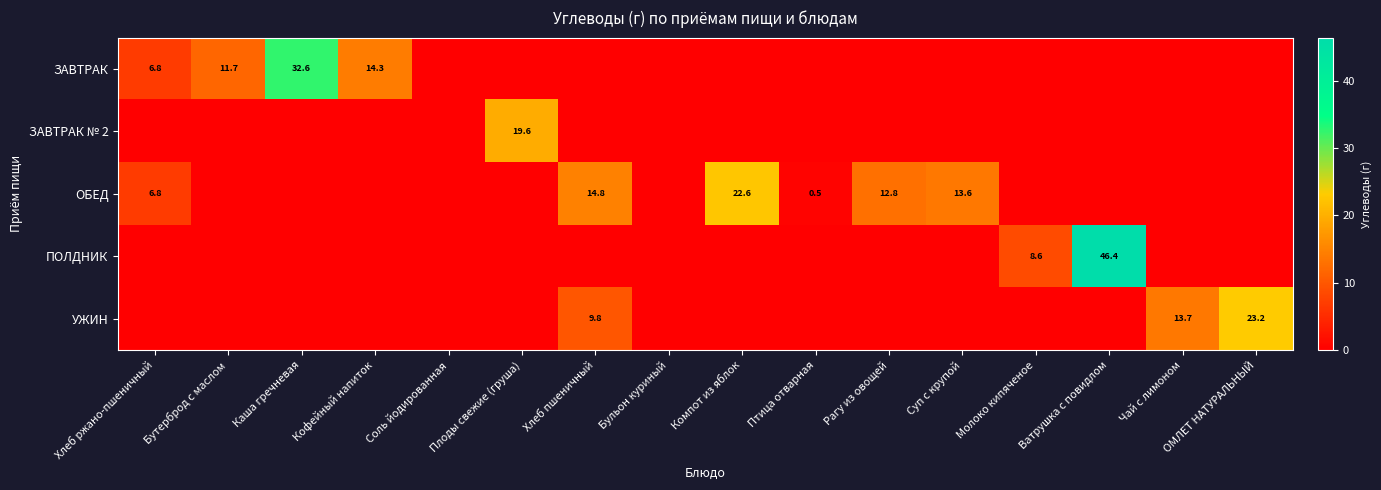

The value of ОБЕД at Хлеб пшеничный is 24.3. True or false?

False